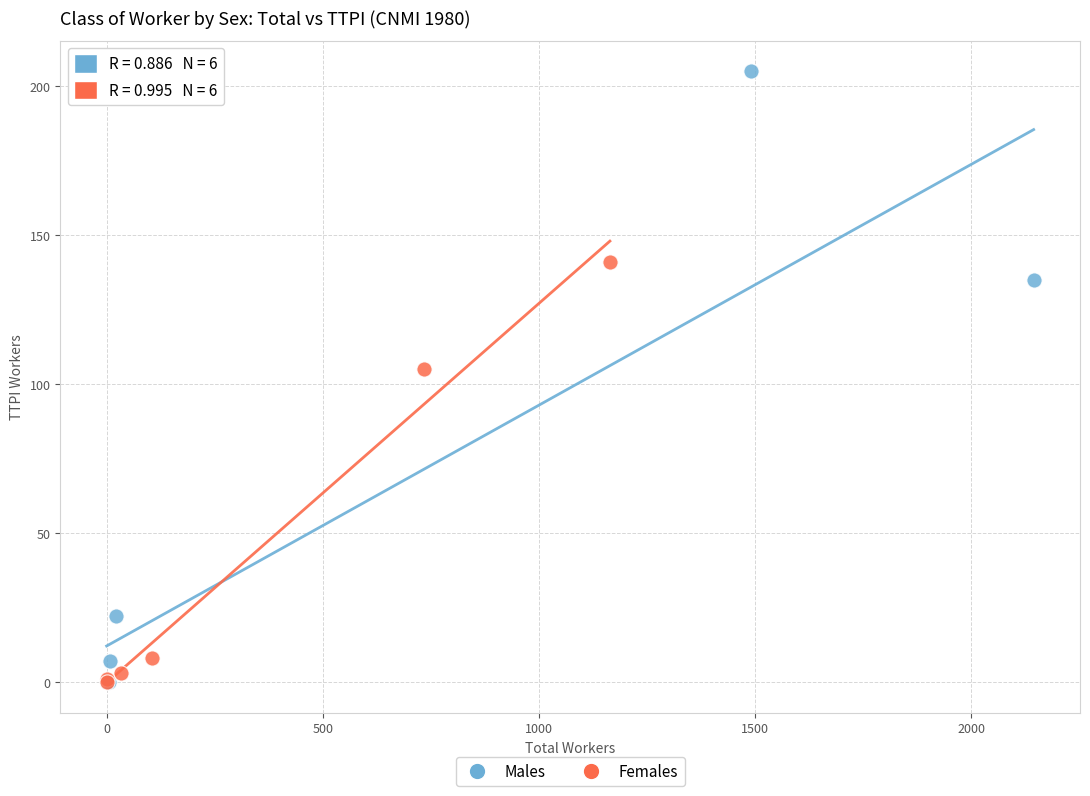

Which series contains the highest Y value?

Males